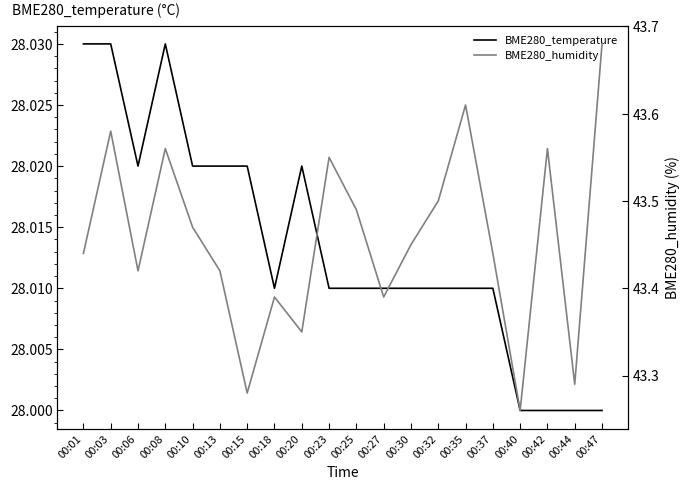

True or false: BME280_temperature and BME280_humidity cross at least once.

False